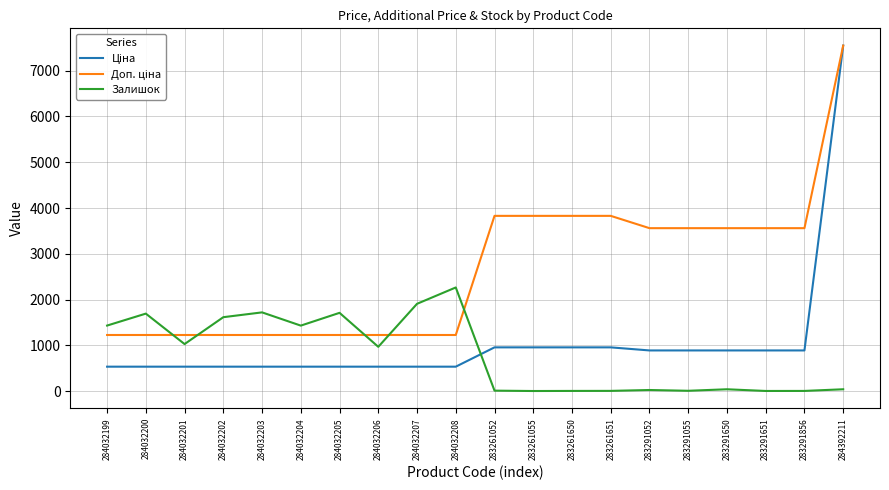

How many lines are shown in the chart?

3